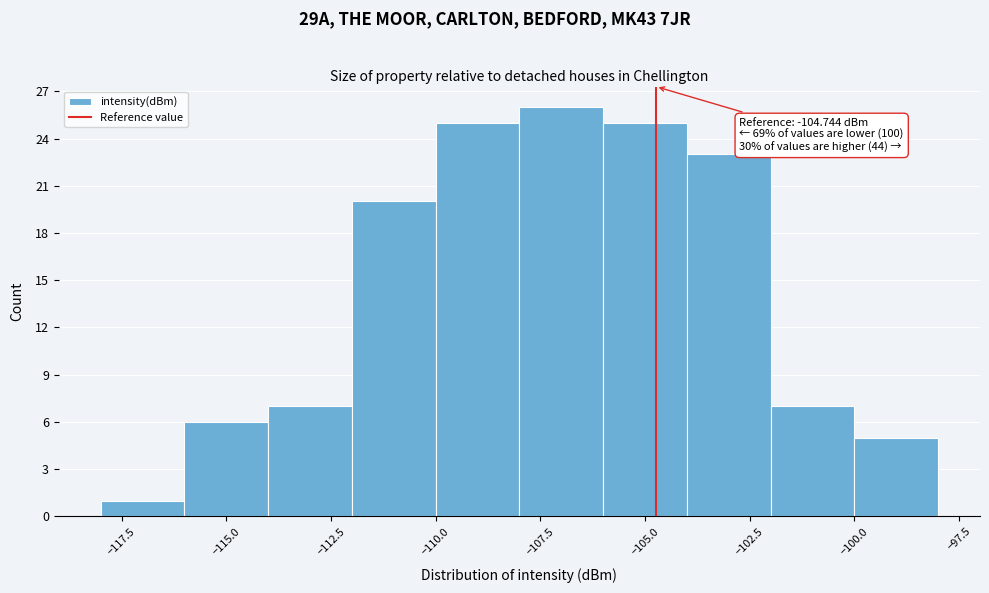

Which range on the x-axis has the tallest bar?

-108 to -106